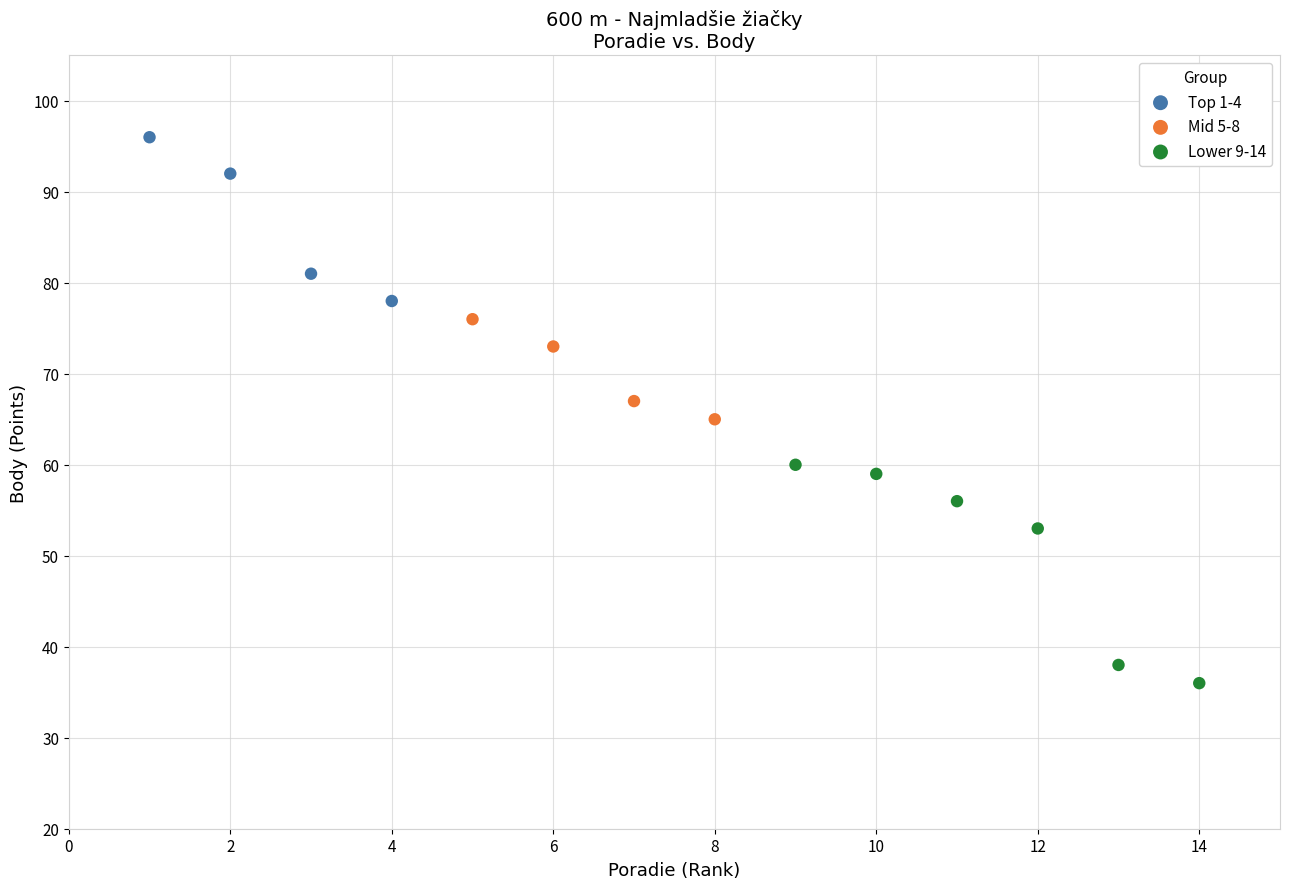

Which series reaches the maximum Y coordinate?

Top 1-4